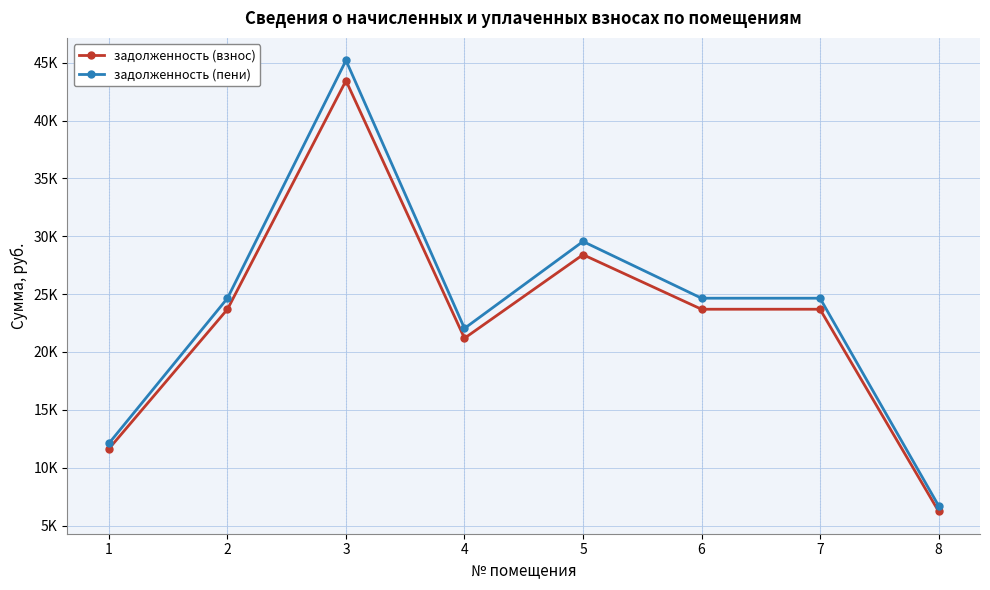

Which series changed the most between 1 and 7?

задолженность (пени)